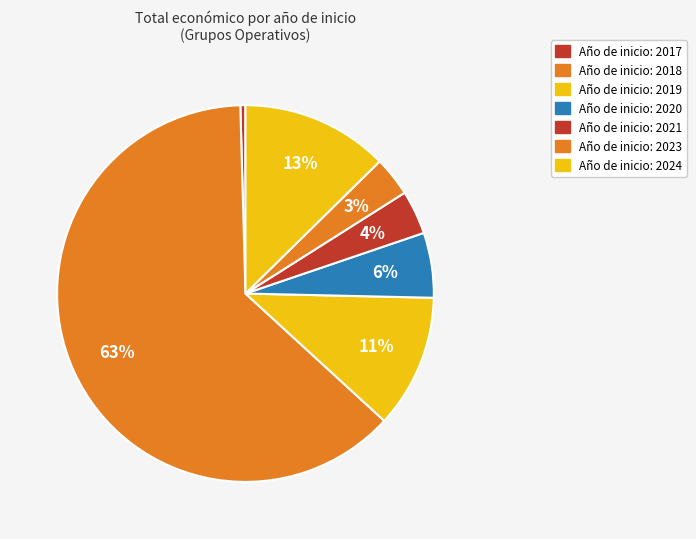

Which slice is the smallest?

2017